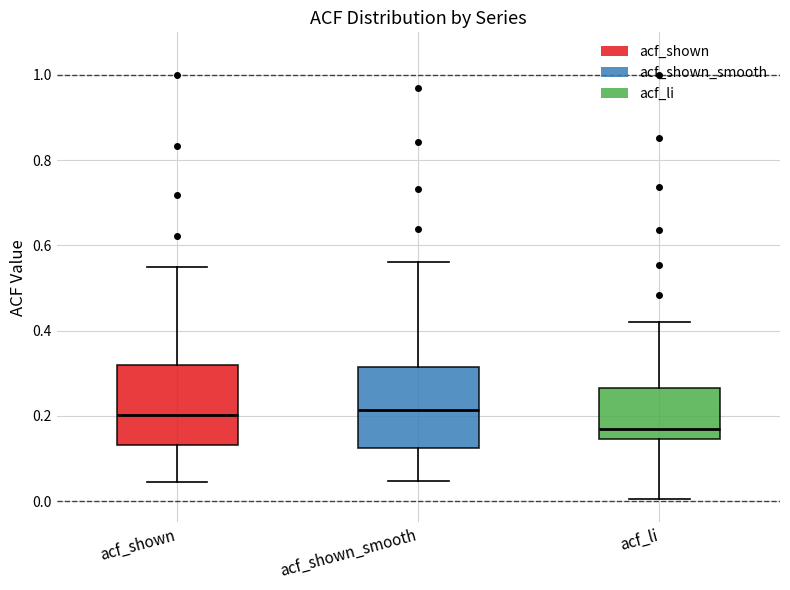

Reading left to right, transcribe this box plot: for each box, give where its median line is, the range the box spans, and where its two whiskers end, as read against the y-axis. The values are not printed on the chart, so give them approximately, as read against the axis.

acf_shown: median 0.20, box 0.14 to 0.32, whiskers 0.04 to 0.56
acf_shown_smooth: median 0.22, box 0.12 to 0.32, whiskers 0.04 to 0.56
acf_li: median 0.16, box 0.14 to 0.26, whiskers 0.00 to 0.42